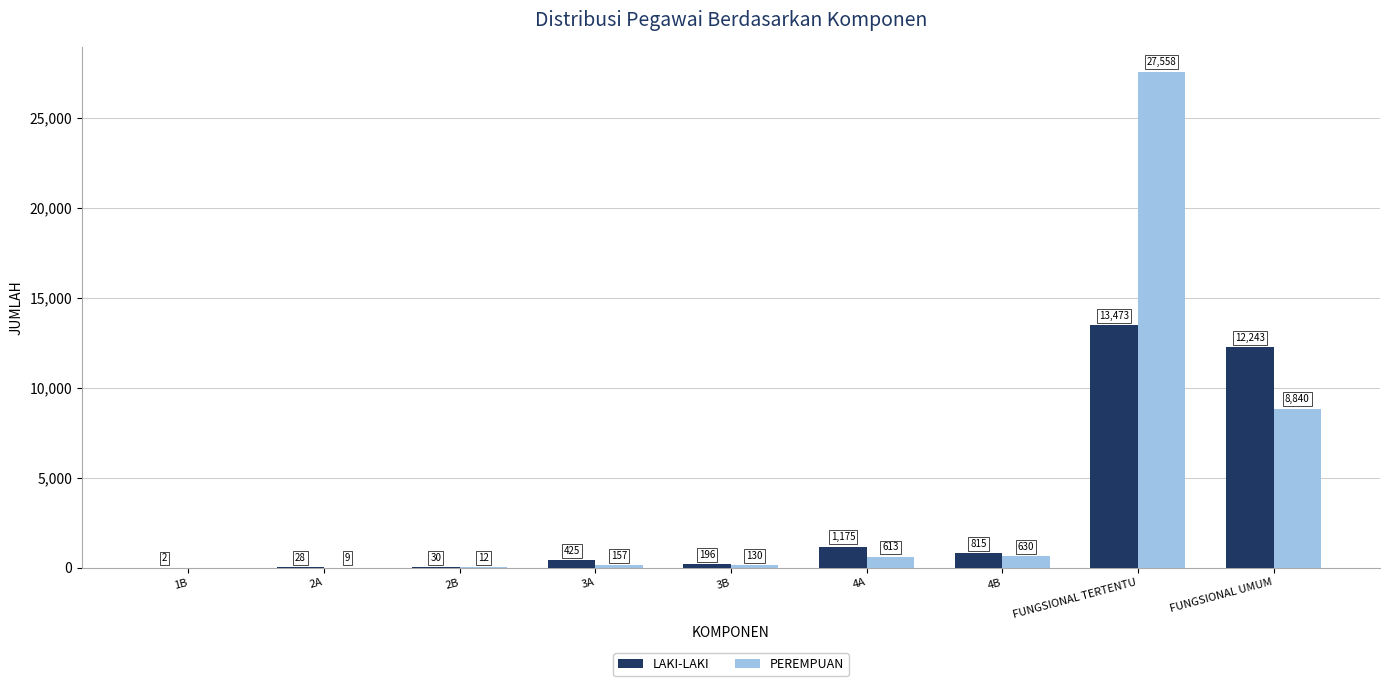

The PEREMPUAN series shows 3454 at FUNGSIONAL UMUM. True or false?

False